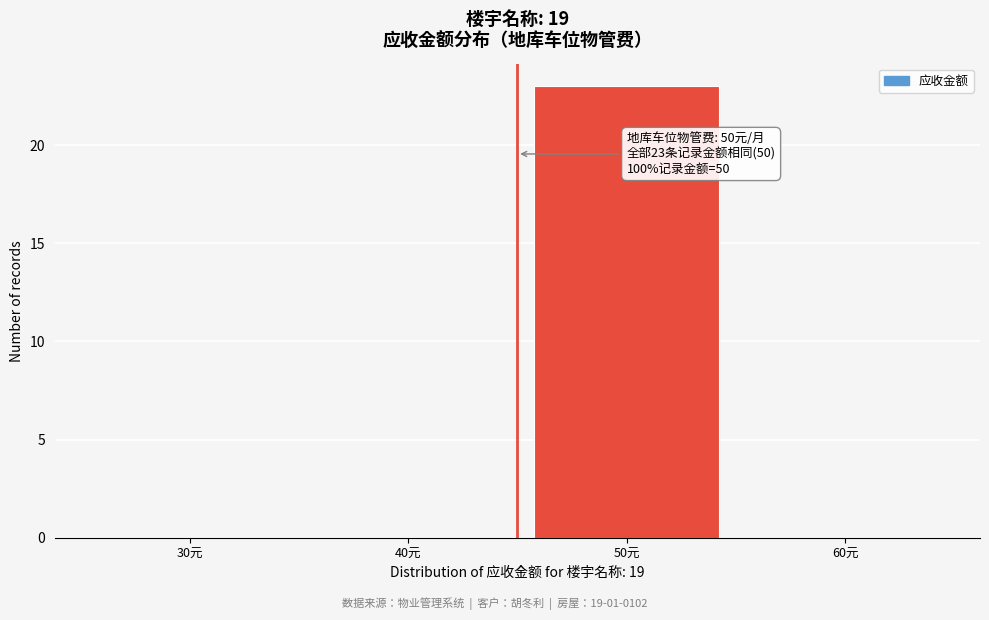

Reading right to left, list all the values displayed in this chart.

60元=0	50元=23	40元=0	30元=0